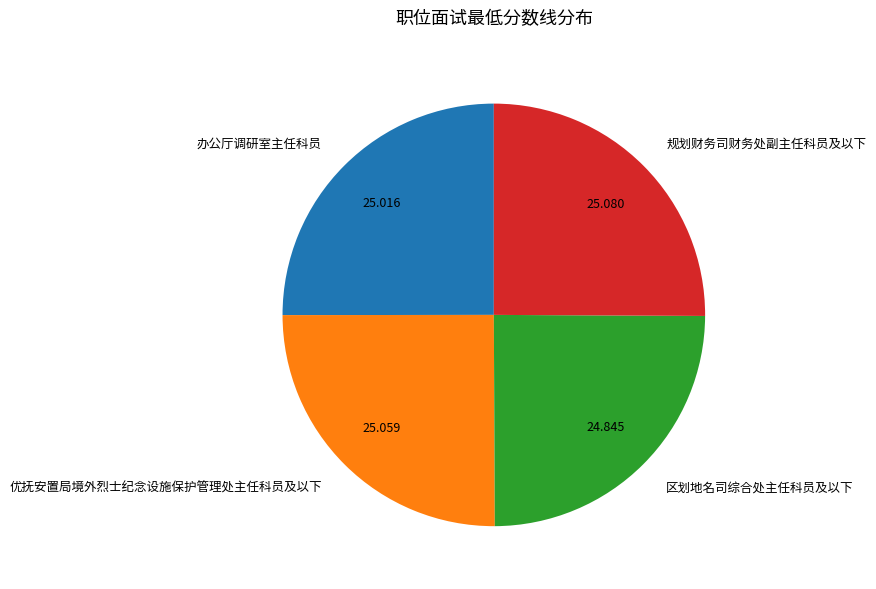

True or false: 办公厅调研室主任科员 accounts for 13% of the total.

False